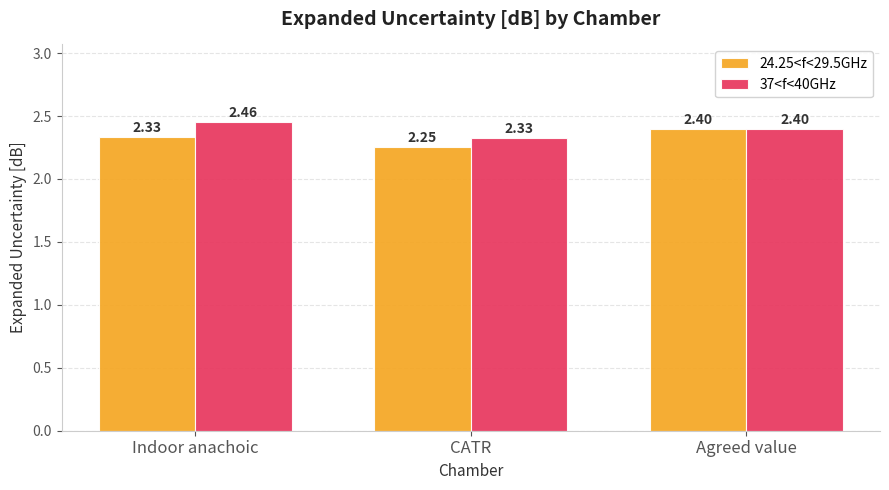

List the labels in order of 24.25<f<29.5GHz value, smallest first.

CATR, Indoor anachoic, Agreed value